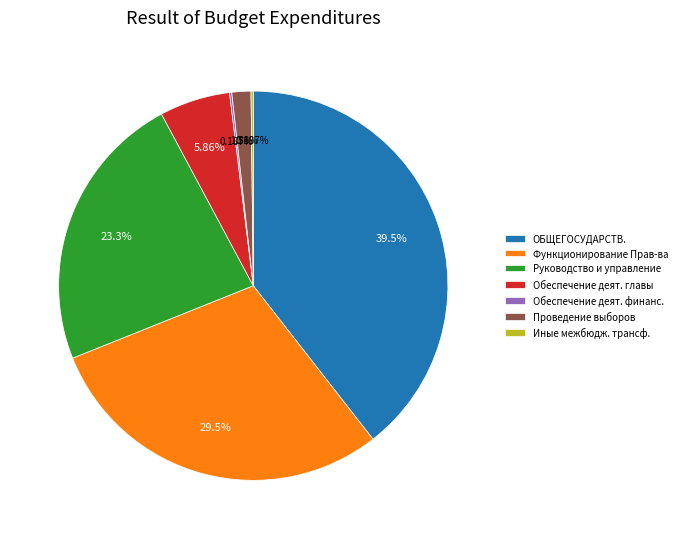

What is the largest slice in the pie chart?

ОБЩЕГОСУДАРСТВ.